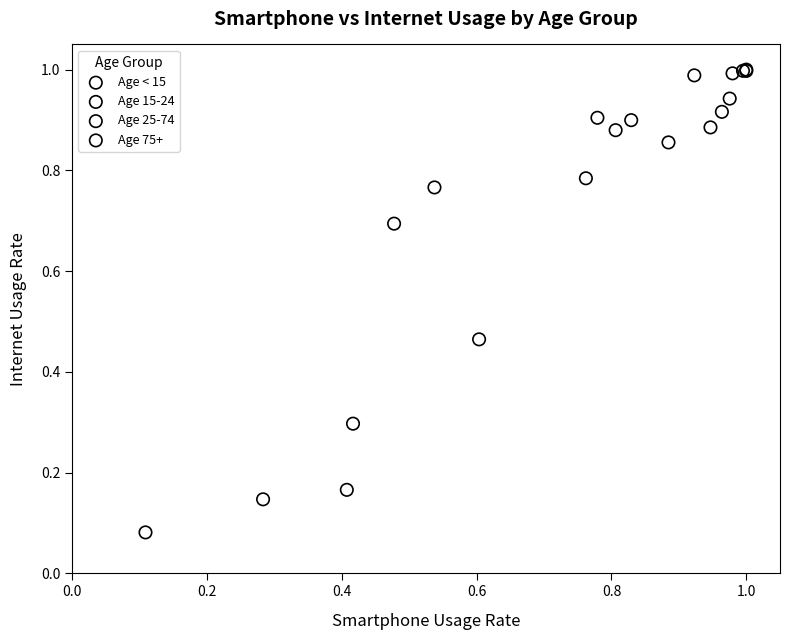

Which series contains the highest Y value?

Age 15-24